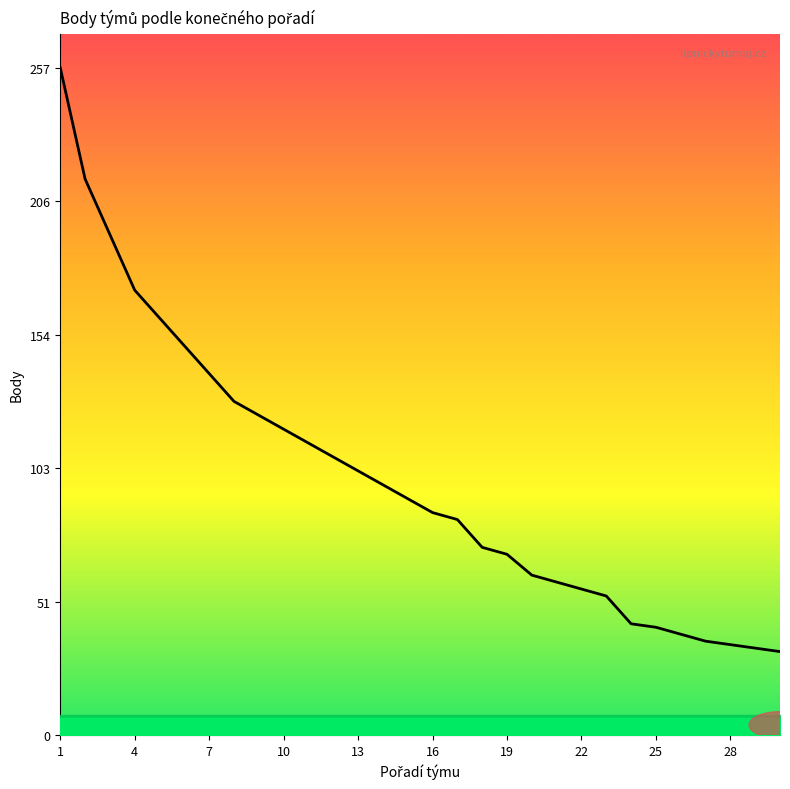

What is the greatest value displayed?

257.5